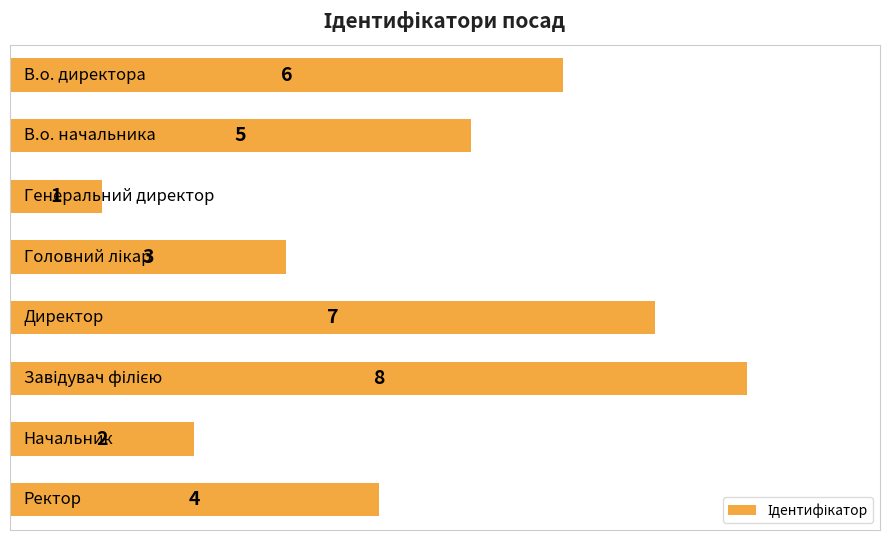

What is the sum of all values?

36